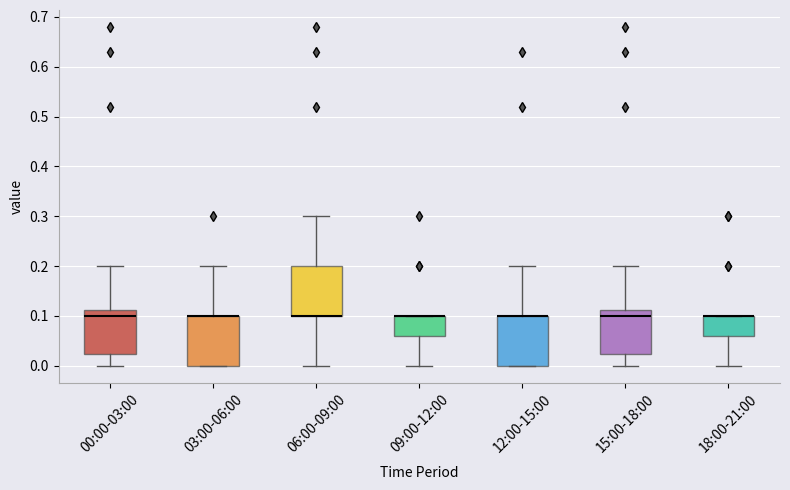

Where is the lower edge of the box for 12:00-15:00 on the y-axis? The values are not printed on the chart, so give them approximately, as read against the axis.

0.00